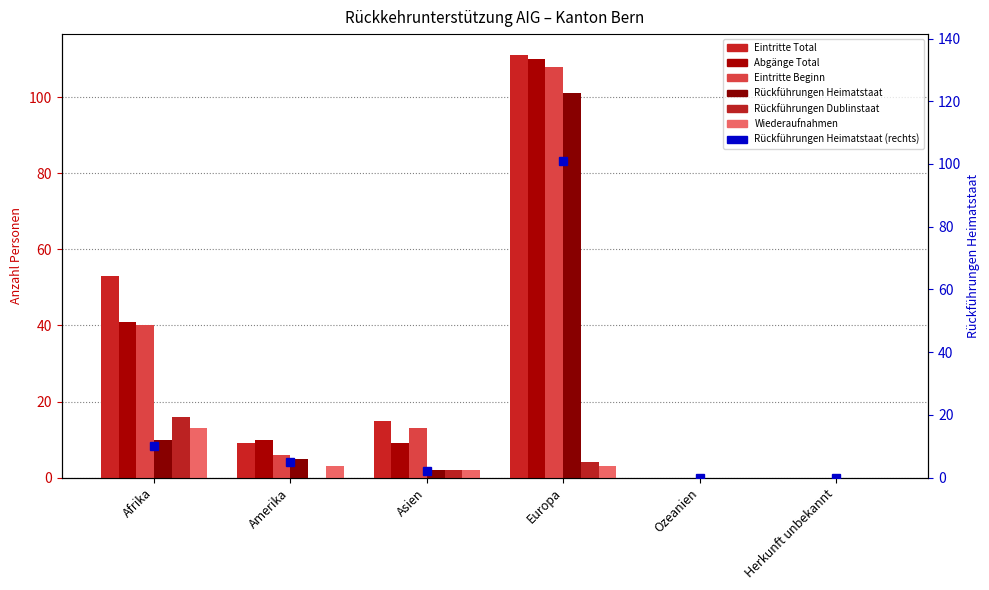

Where does the Eintritte Beginn series first go above 13?

Afrika